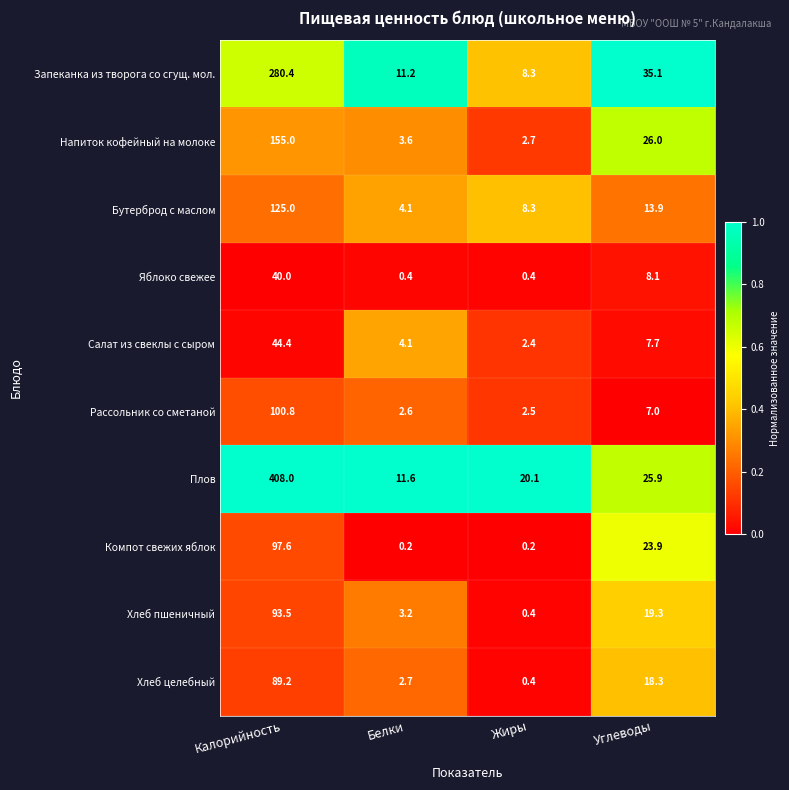

Where is Яблоко свежее nearest to the value 20?

Углеводы